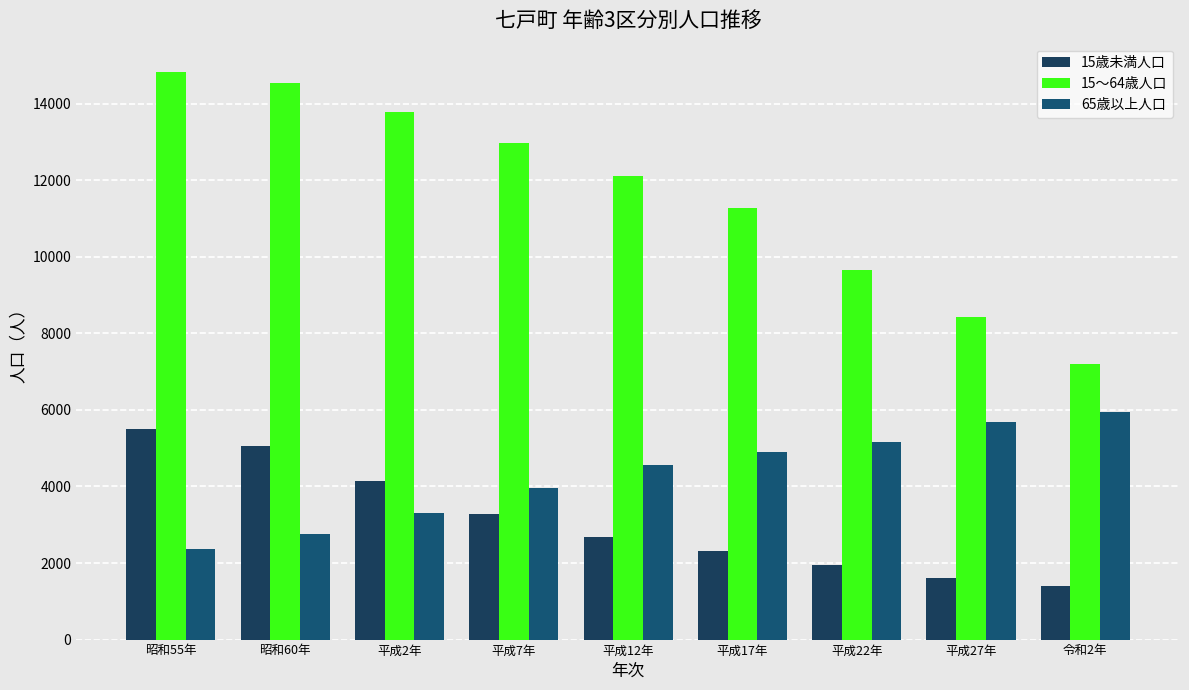

How many values in the 15～64歳人口 series are below 12099?

4